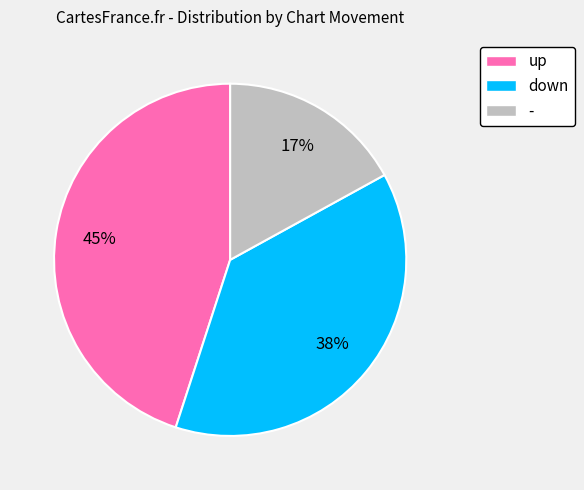

Is it true that down is 49% of the pie?

False